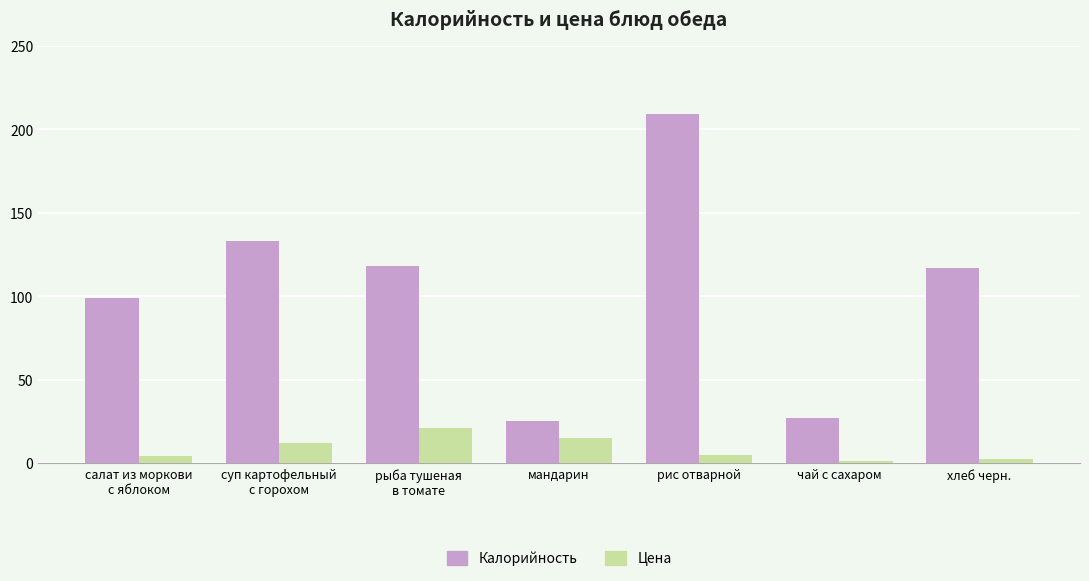

Which series changed the most between мандарин and хлеб черн.?

Калорийность